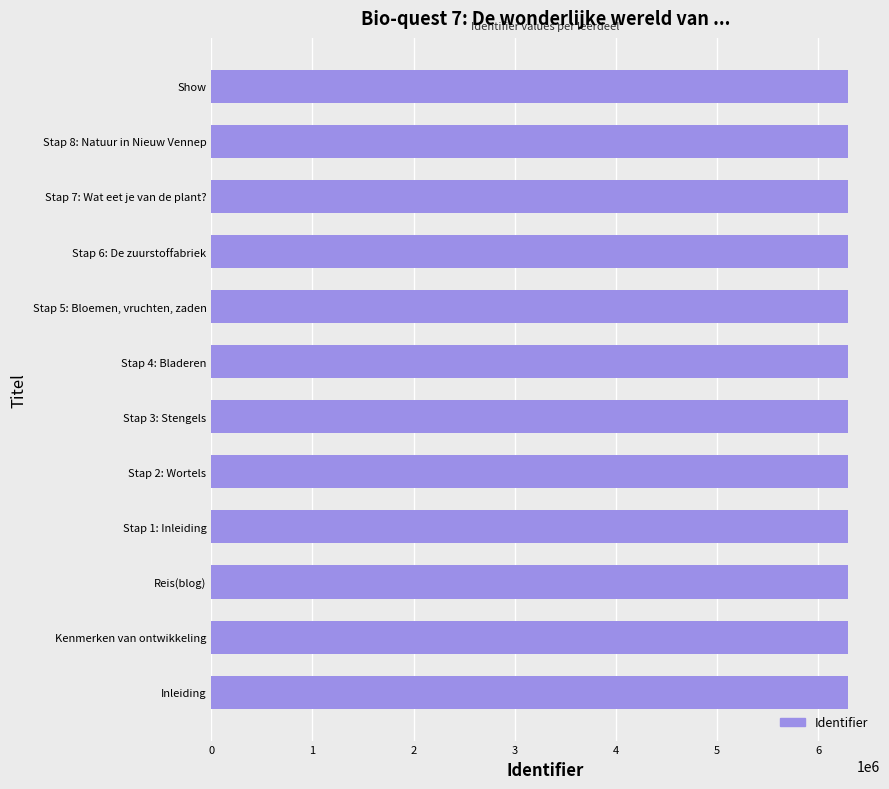

The value at Stap 6: De zuurstoffabriek is 6297147. True or false?

True